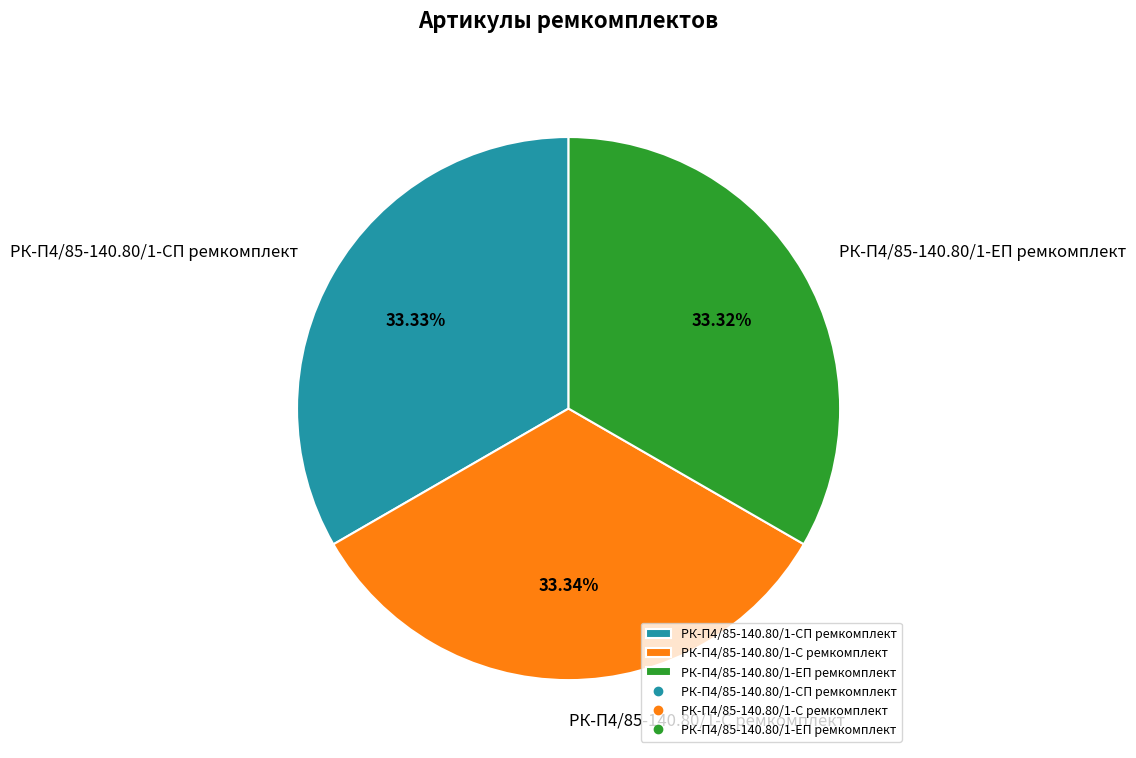

What percentage do РК-П4/85-140.80/1-ЕП ремкомплект and РК-П4/85-140.80/1-СП ремкомплект together represent?

66.7%